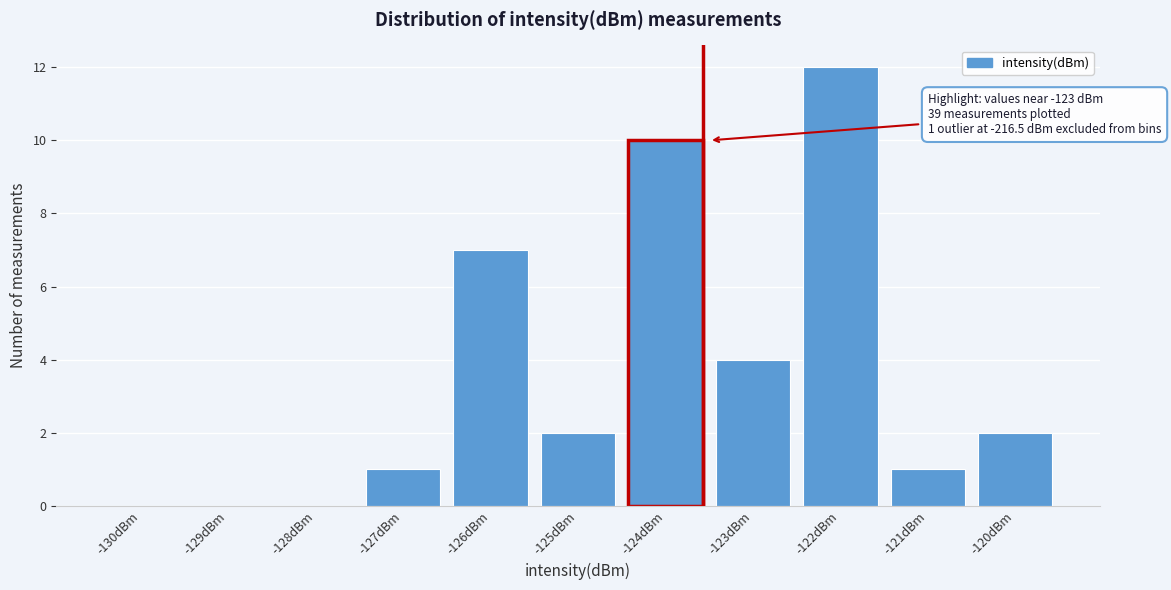

Reading right to left, what are all the values shown in this chart?

-120dBm=2	-121dBm=1	-122dBm=12	-123dBm=4	-124dBm=10	-125dBm=2	-126dBm=7	-127dBm=1	-128dBm=0	-129dBm=0	-130dBm=0